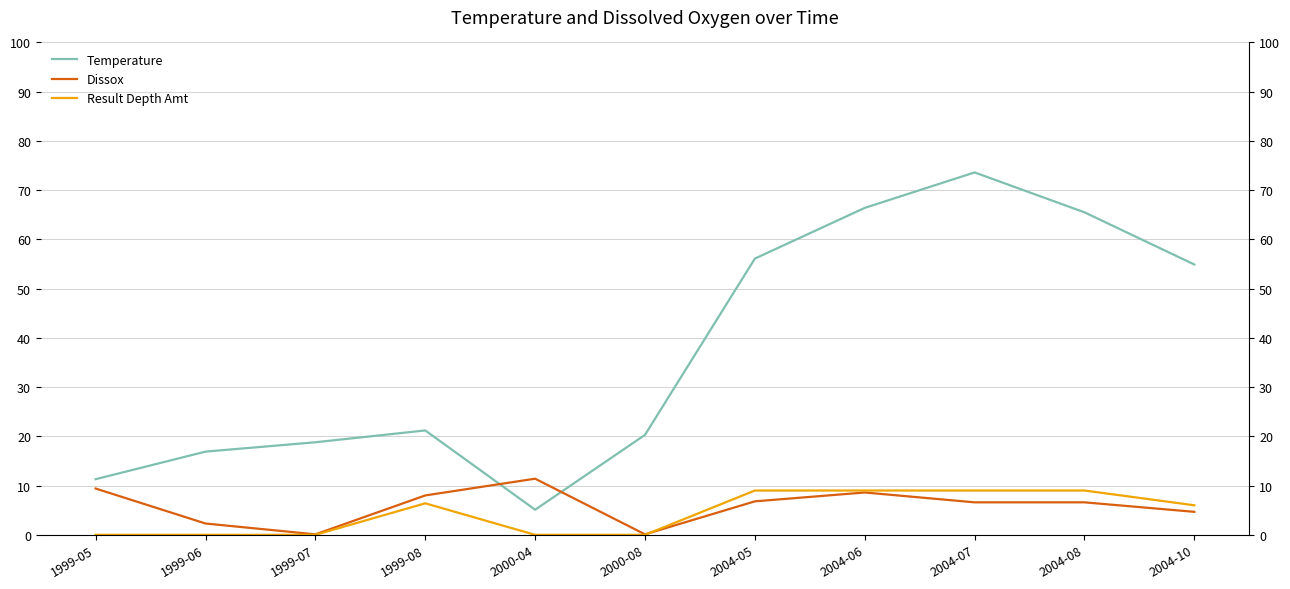

Does the chart have visible grid lines?

Yes